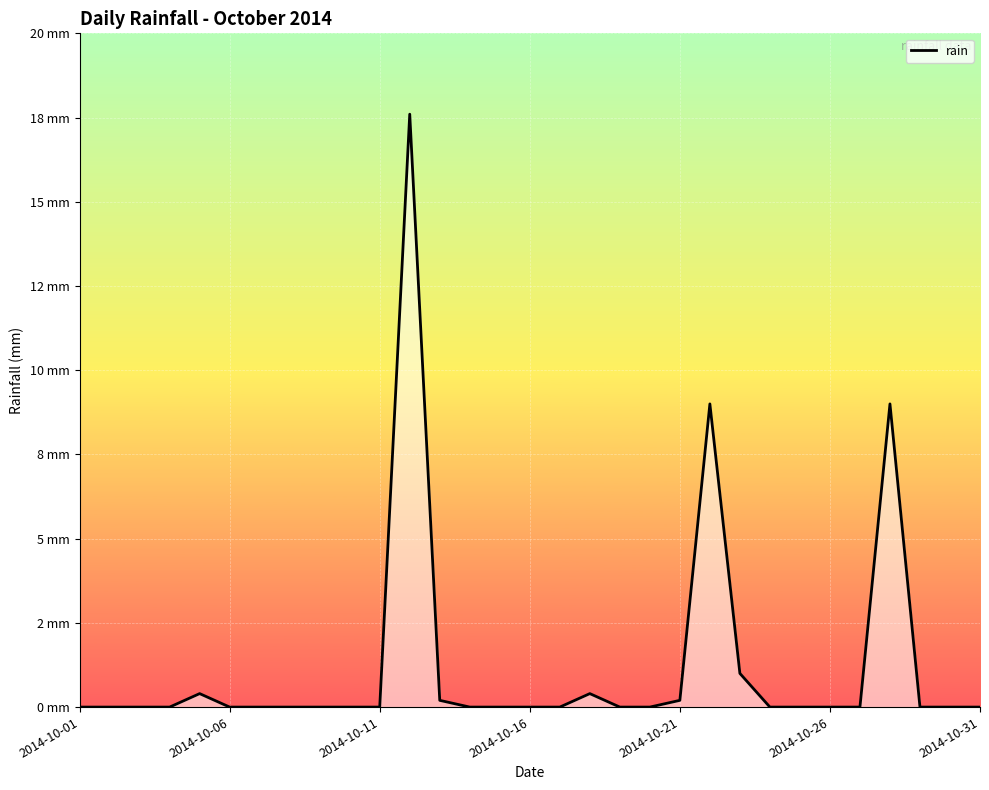

Does the chart have visible grid lines?

Yes